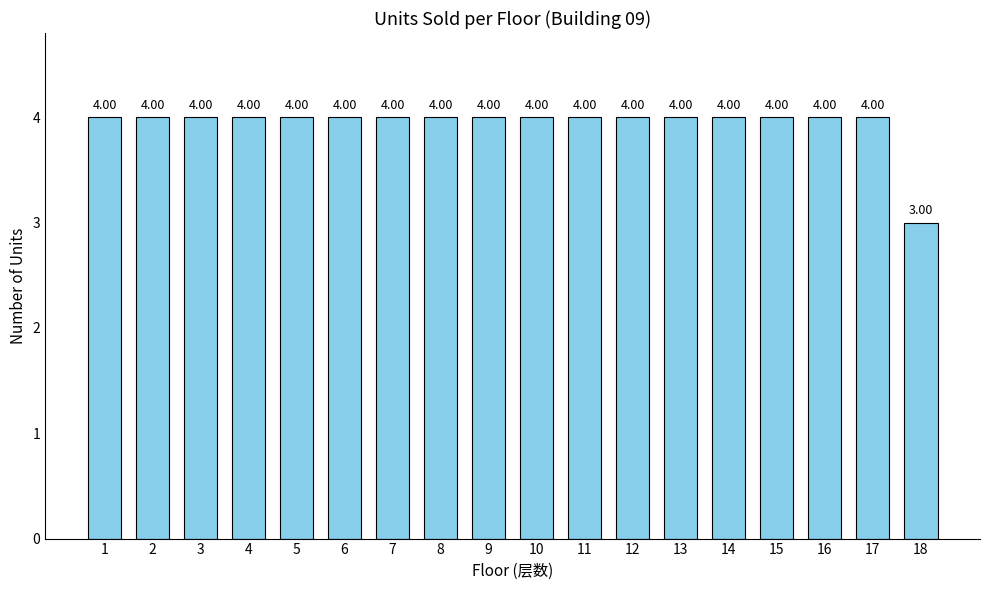

The value at 15 is 4. True or false?

True